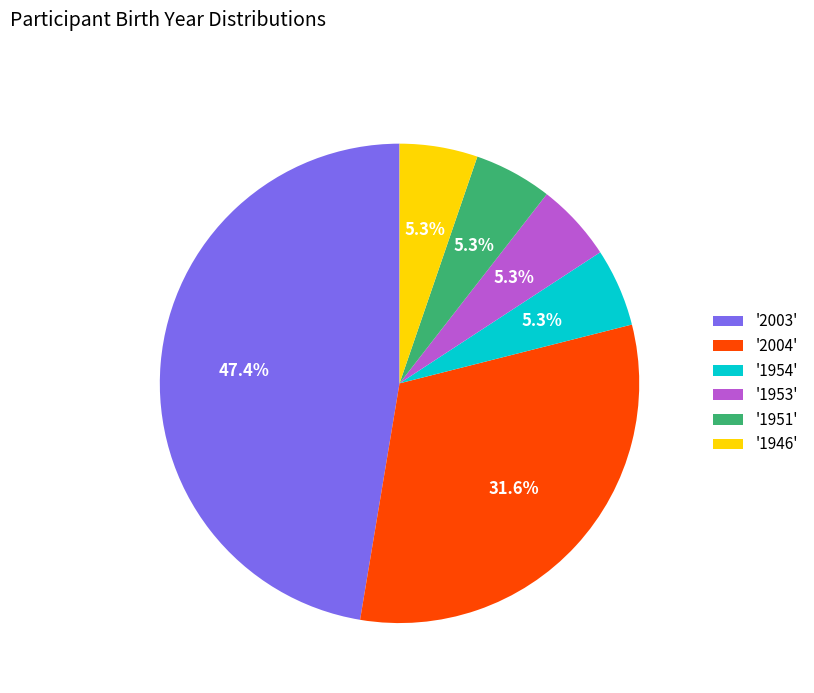

Is there any slice that represents more than half of the pie?

No